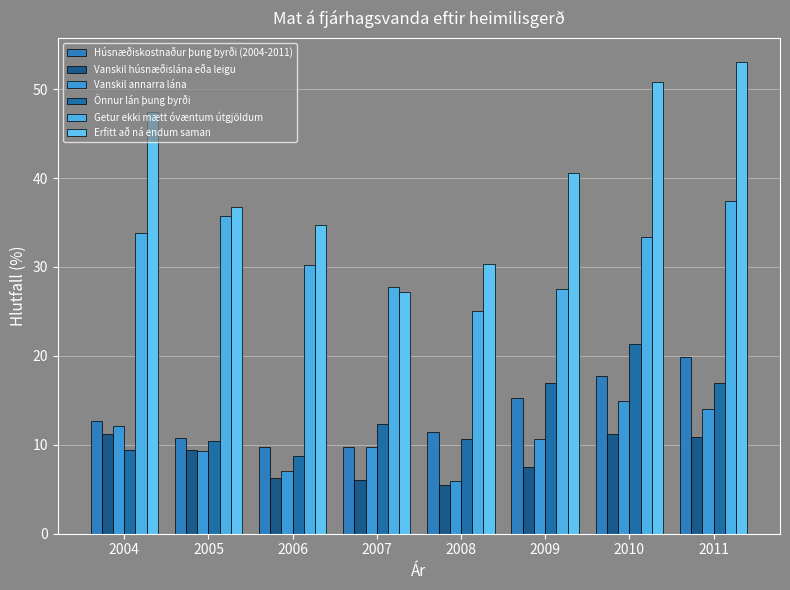

What is the sum of all Erfitt að ná endum saman values?

320.8